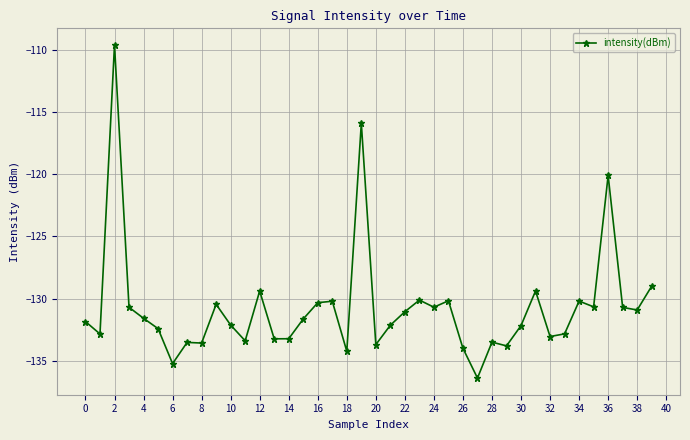

Does the chart have visible grid lines?

Yes